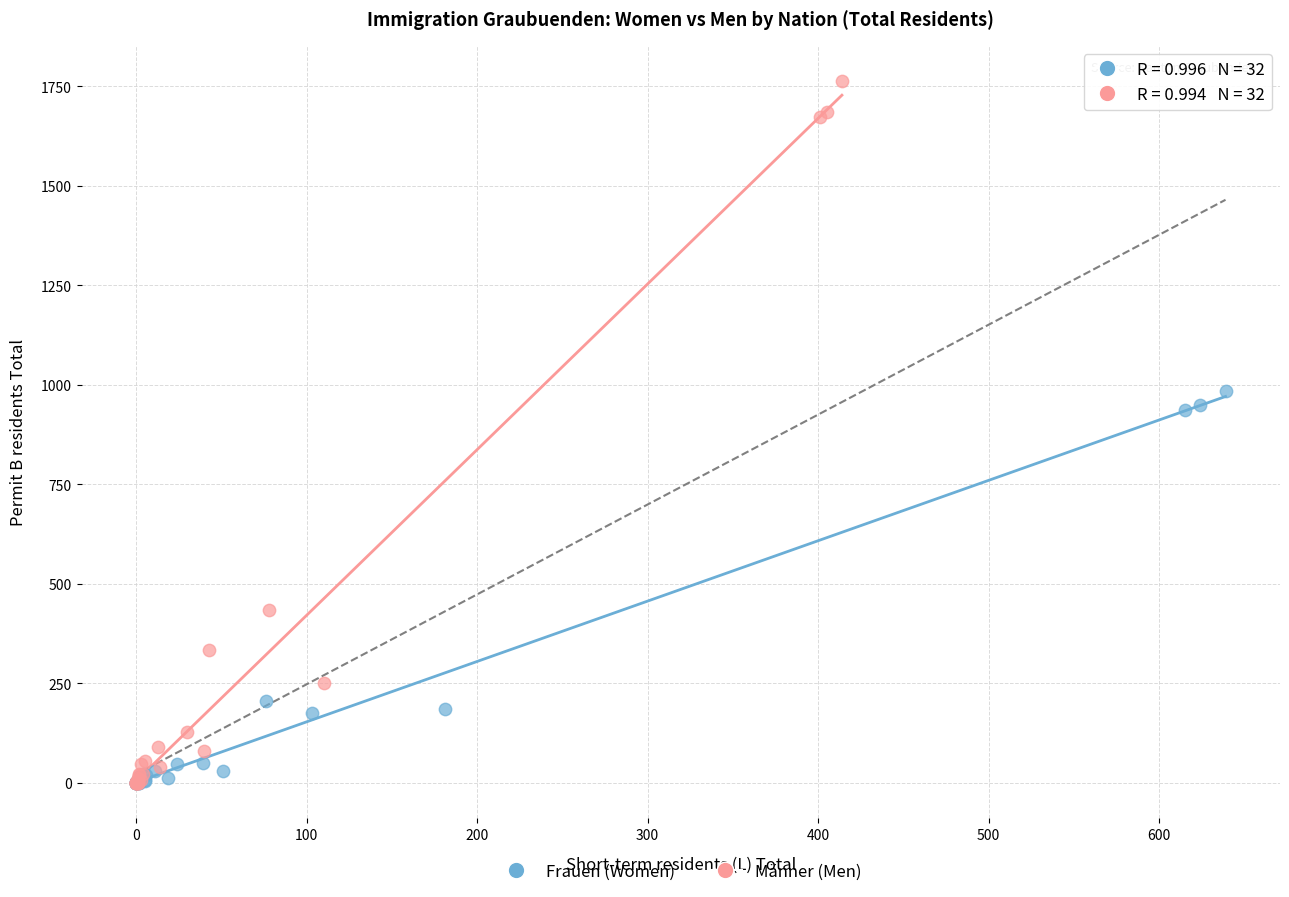

Which series contains the highest Y value?

Männer (Men)